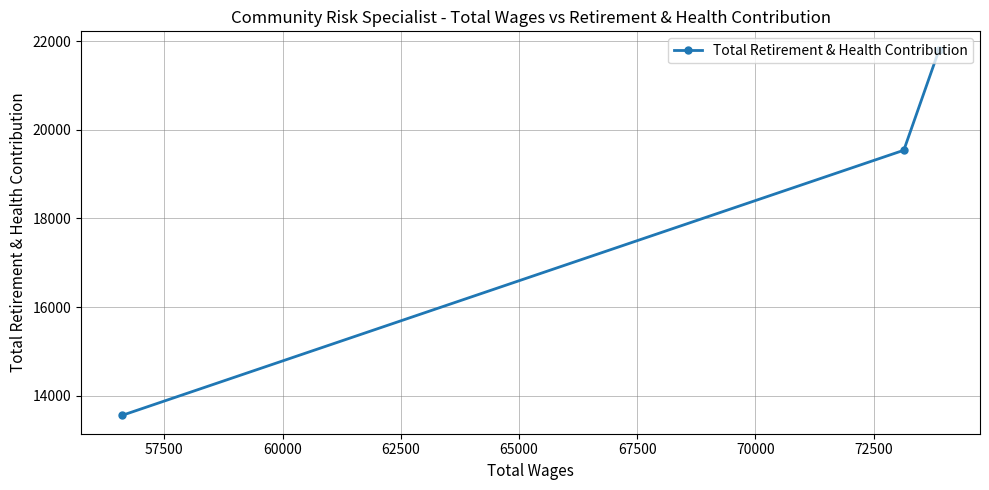

What is the average value?

18301